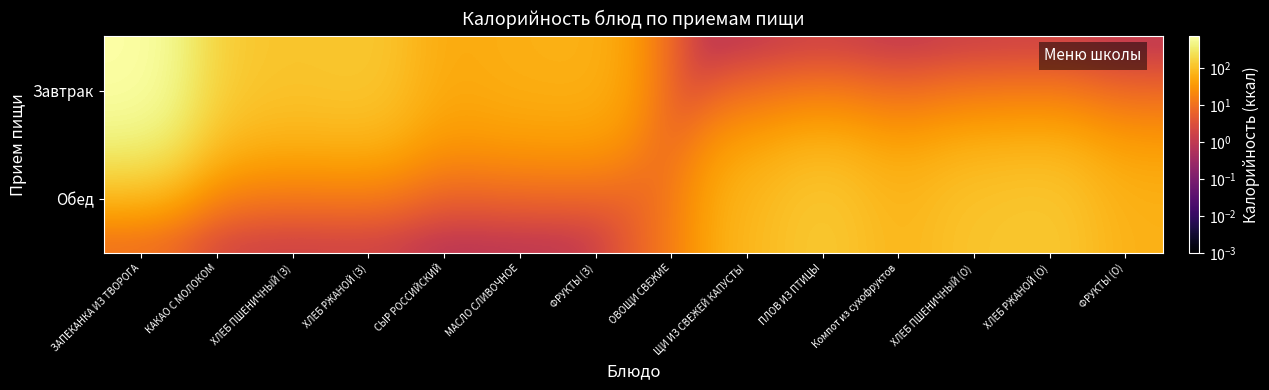

Rank the series by their maximum value, from highest to lowest.

Завтрак, Обед